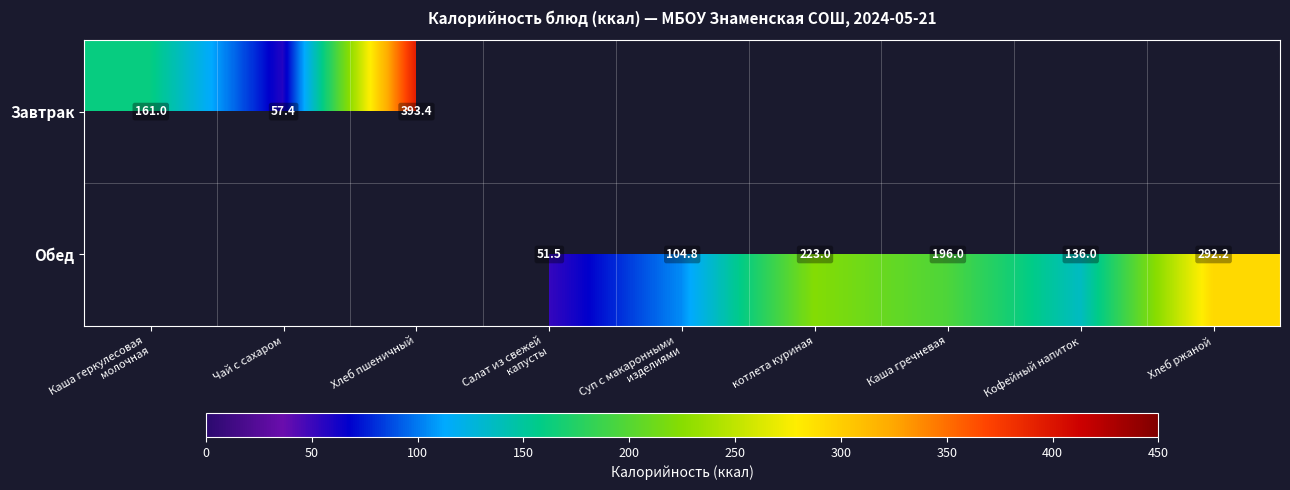

What is the approximate value of Обед at Кофейный напиток?

136.0